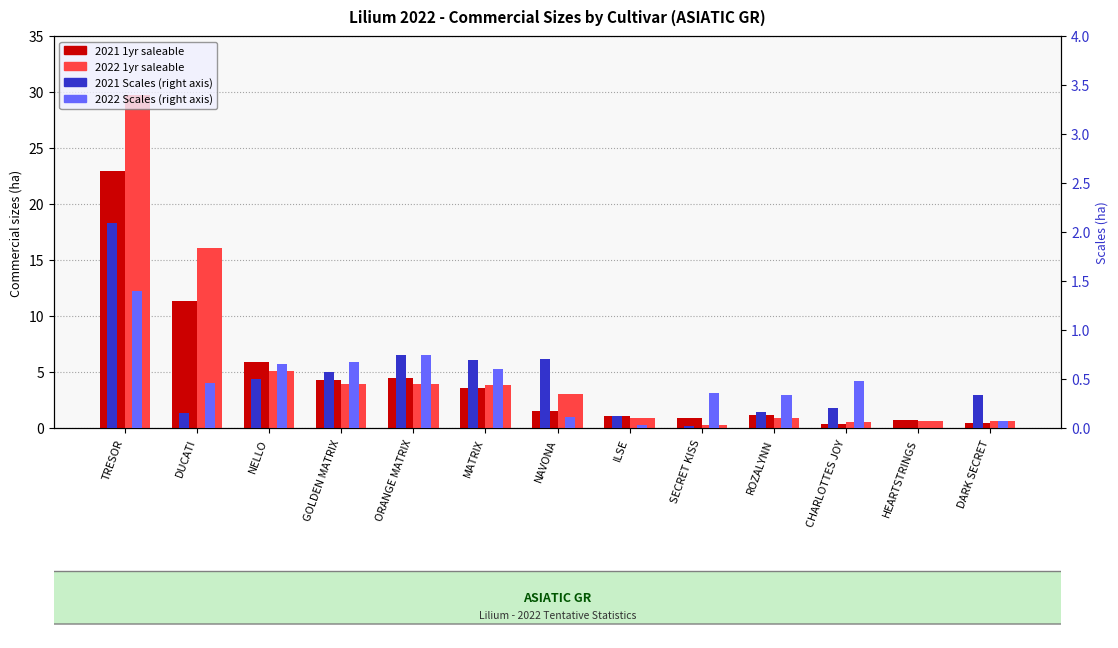

What is the total value across all series at NELLO?

12.1